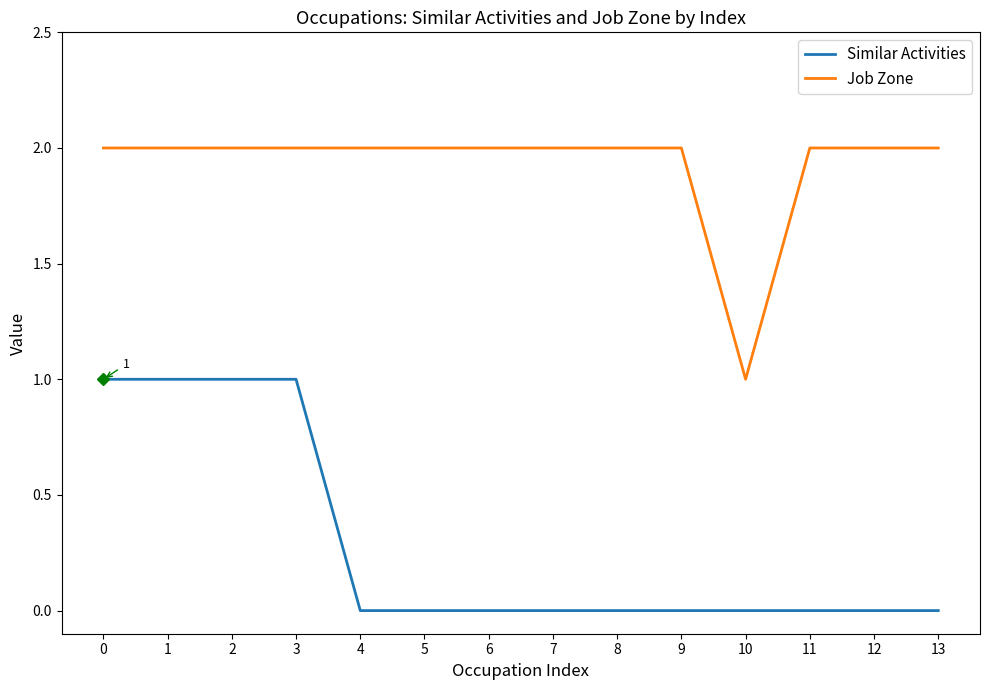

How many Job Zone values are between 2 and 3?

13